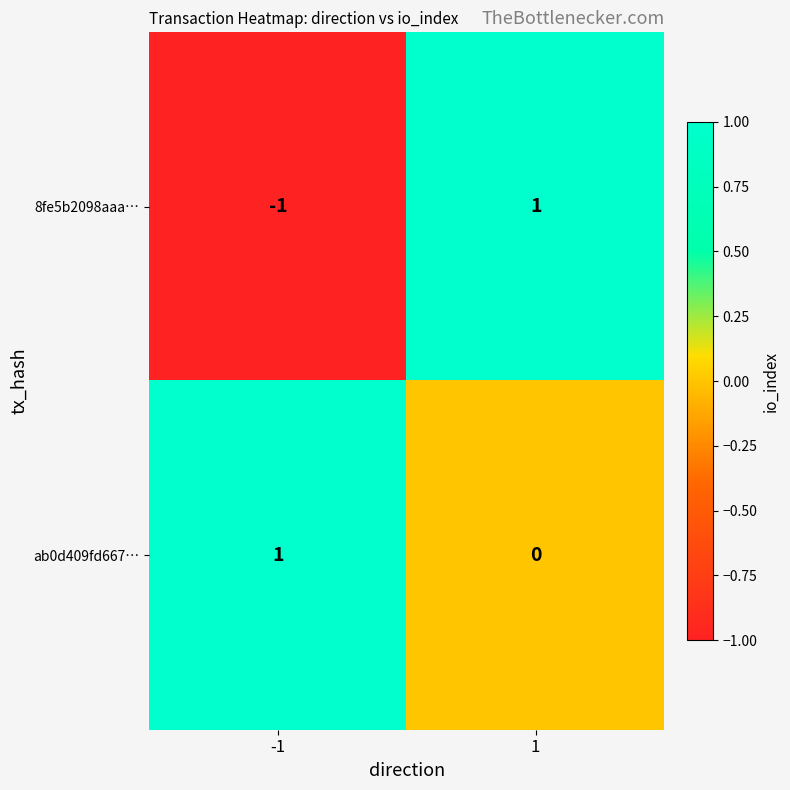

Reading right to left, transcribe all the data shown in this chart.

8fe5b2098aaa…: 1=1	-1=-1
ab0d409fd667…: 1=0	-1=1